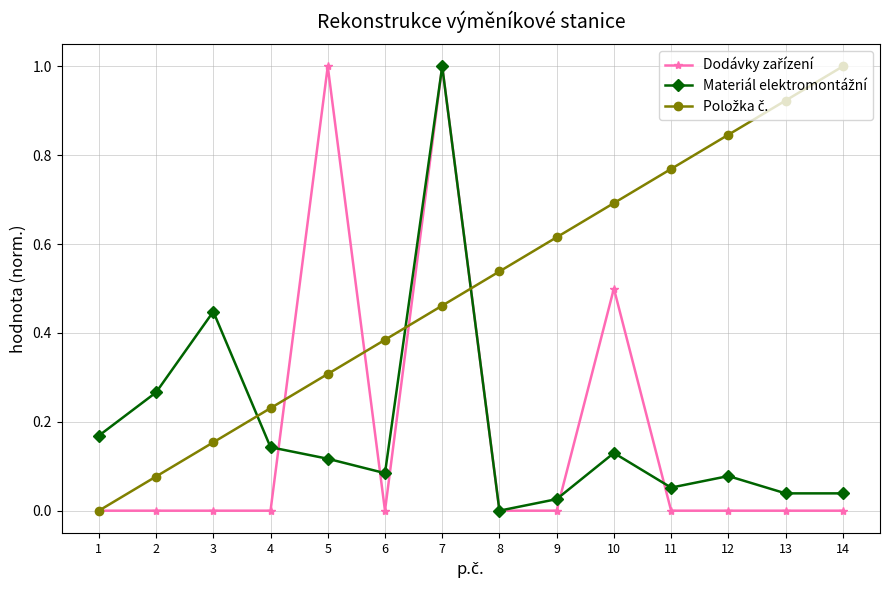

At which category is the sum across all series the highest?

7